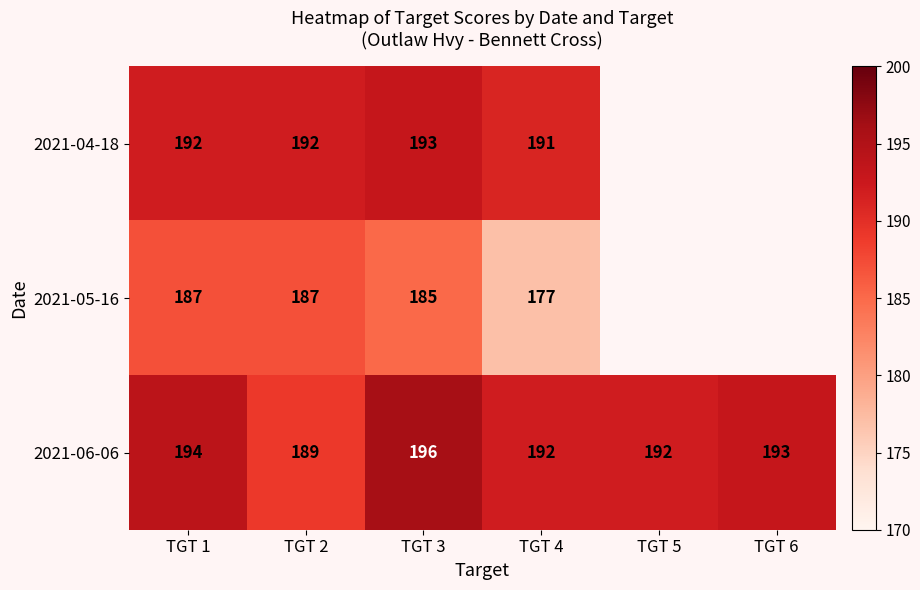

The 2021-04-18 series shows 193 at TGT 3. True or false?

True